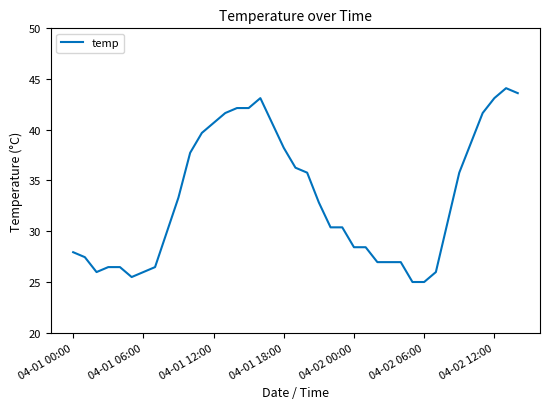

What is the maximum value shown in the chart?

44.1